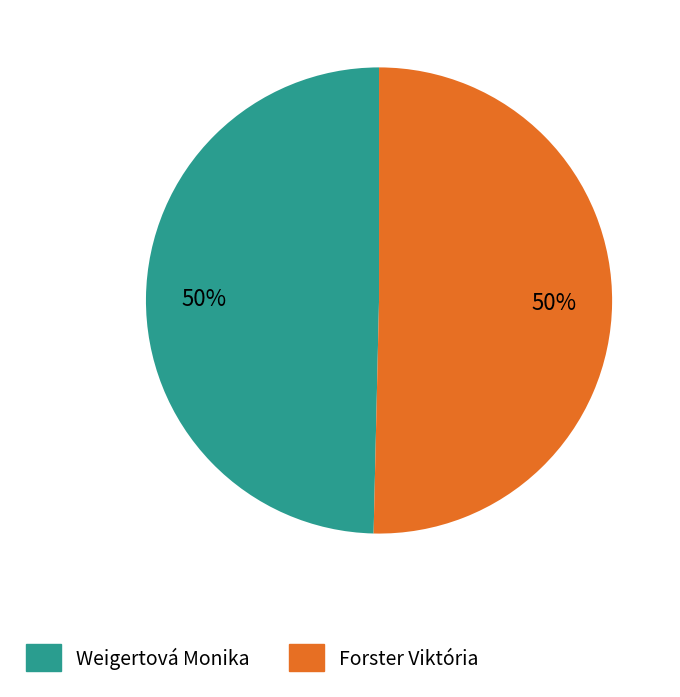

How many segments does this pie chart have?

2